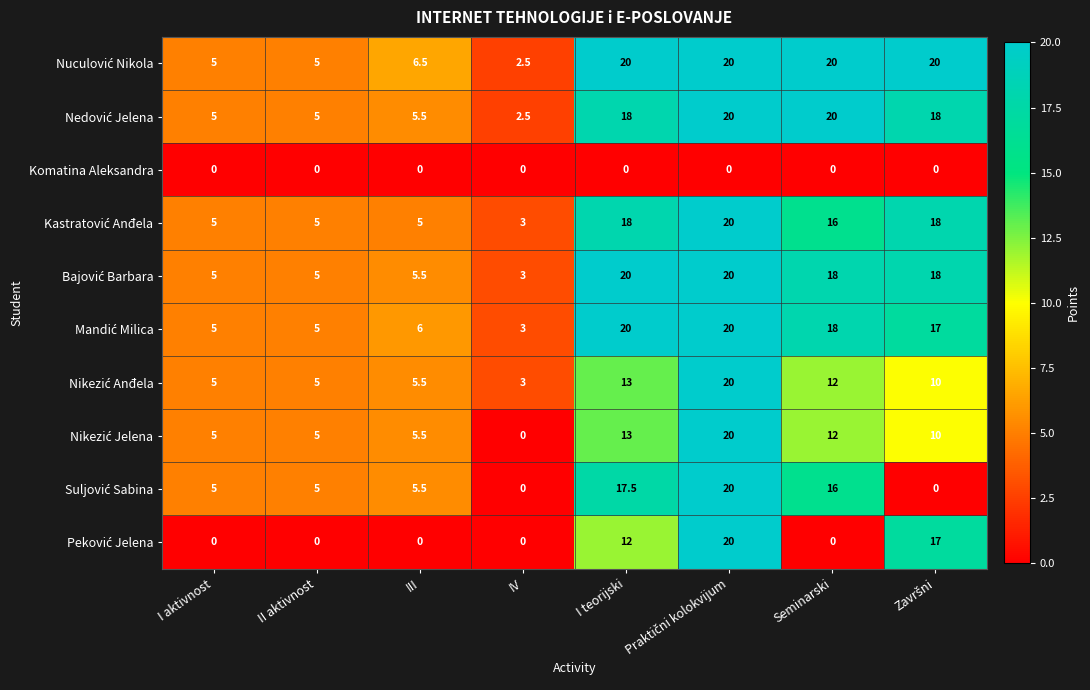

At how many categories does at least one series exceed 10?

4